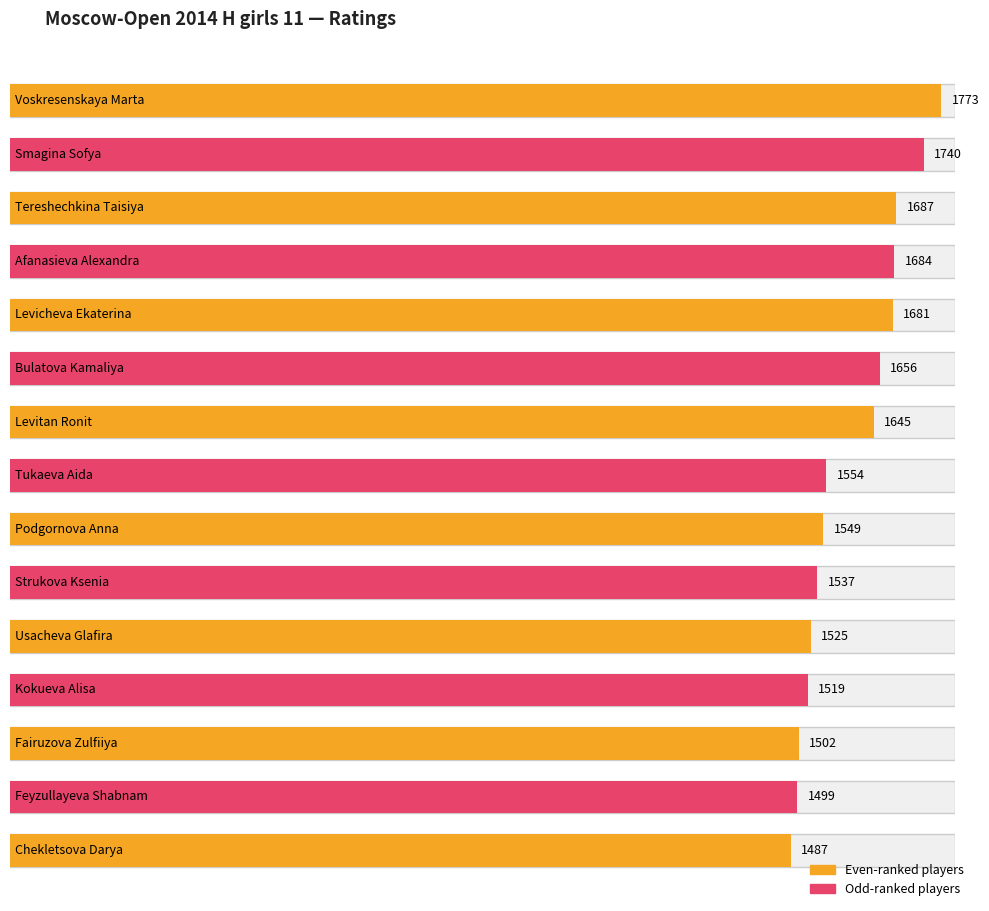

Is it true that the value at Feyzullayeva Shabnam is 1047?

False